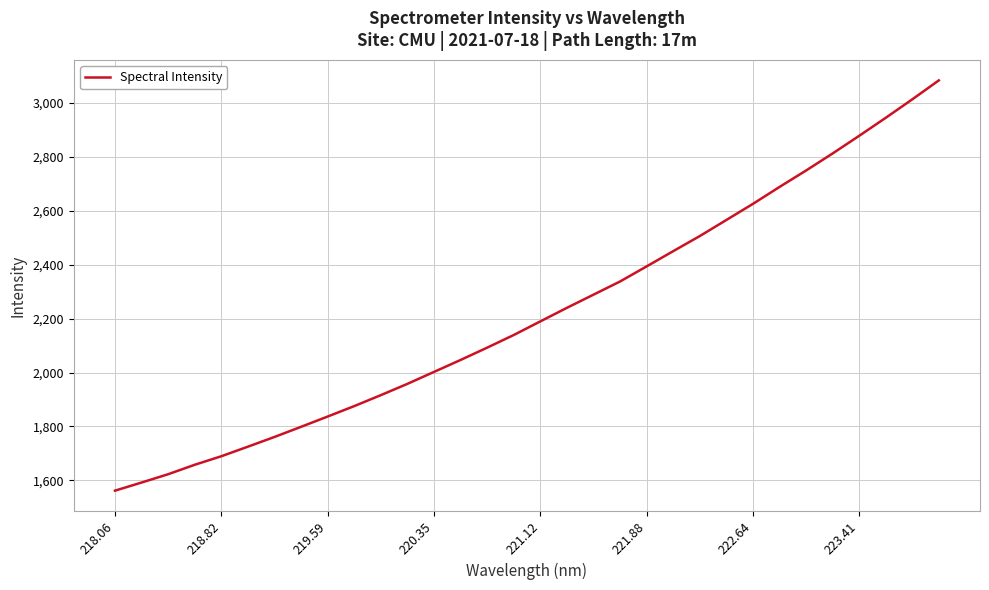

What is the smallest value displayed?

1561.6